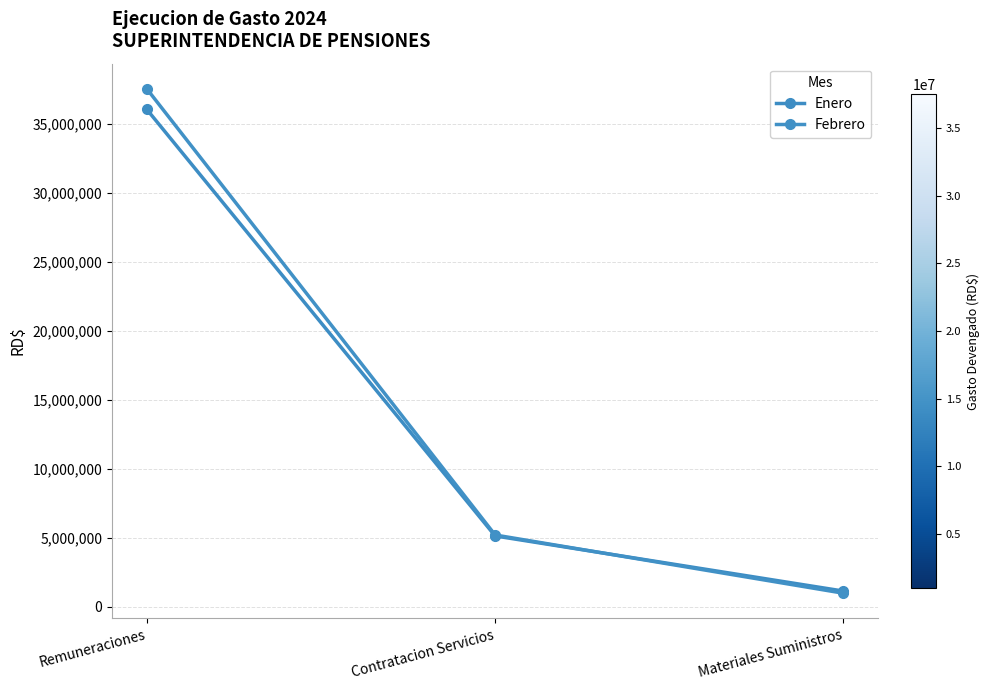

The value of Enero at Materiales Suministros is 1849801.3. True or false?

False